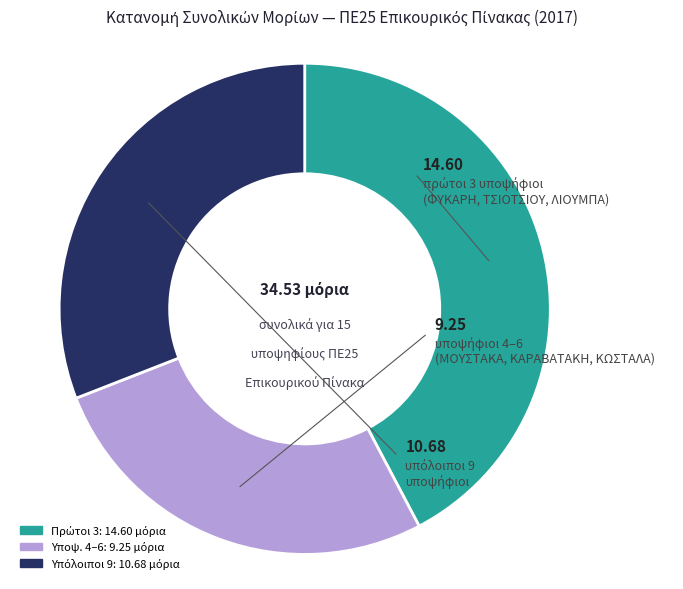

Is there a majority slice in this chart?

No